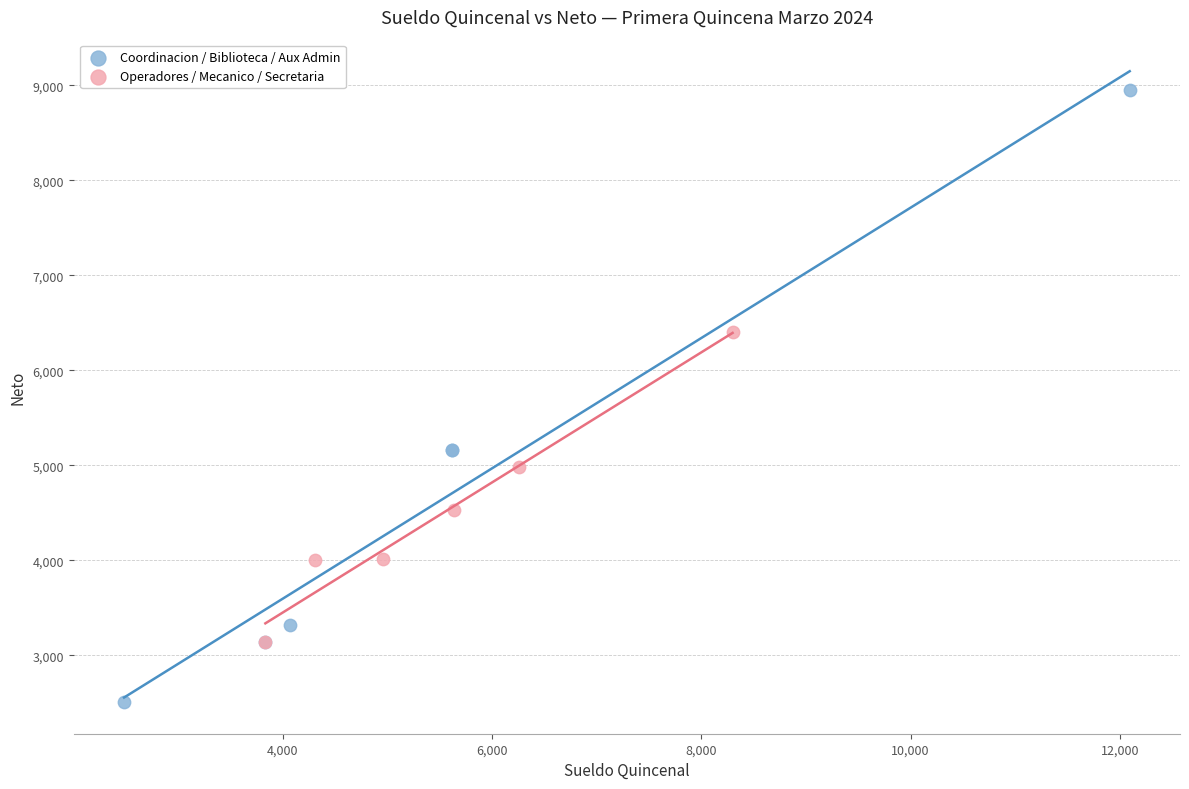

Which series reaches the minimum Y coordinate?

Coordinacion / Biblioteca / Aux Admin